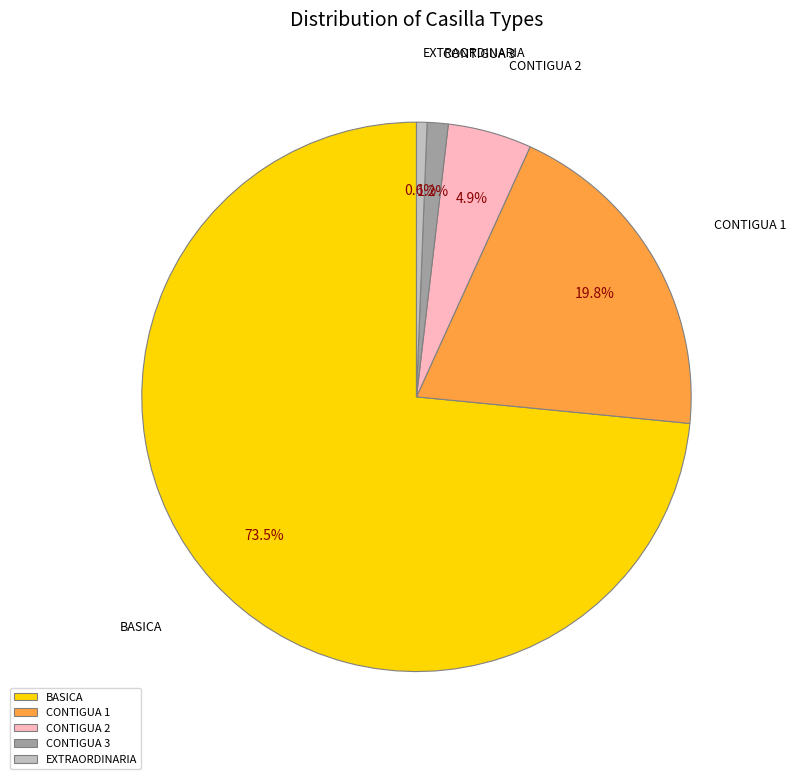

Between BASICA and EXTRAORDINARIA, which is larger?

BASICA